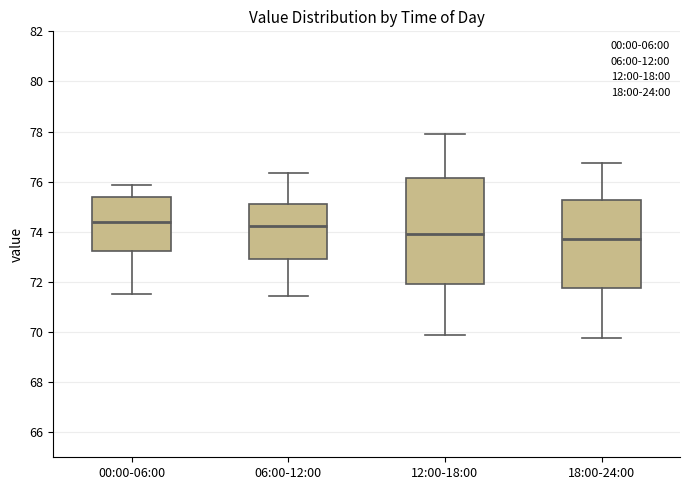

Reading left to right, read every box against the y-axis: the position of its median line, the range the box covers, and the ends of its whiskers. The values are not printed on the chart, so give them approximately, as read against the axis.

00:00-06:00: median 74.4, box 73.2 to 75.4, whiskers 71.6 to 75.8
06:00-12:00: median 74.2, box 73.0 to 75.2, whiskers 71.4 to 76.4
12:00-18:00: median 74.0, box 72.0 to 76.2, whiskers 70.0 to 78.0
18:00-24:00: median 73.8, box 71.8 to 75.2, whiskers 69.8 to 76.8